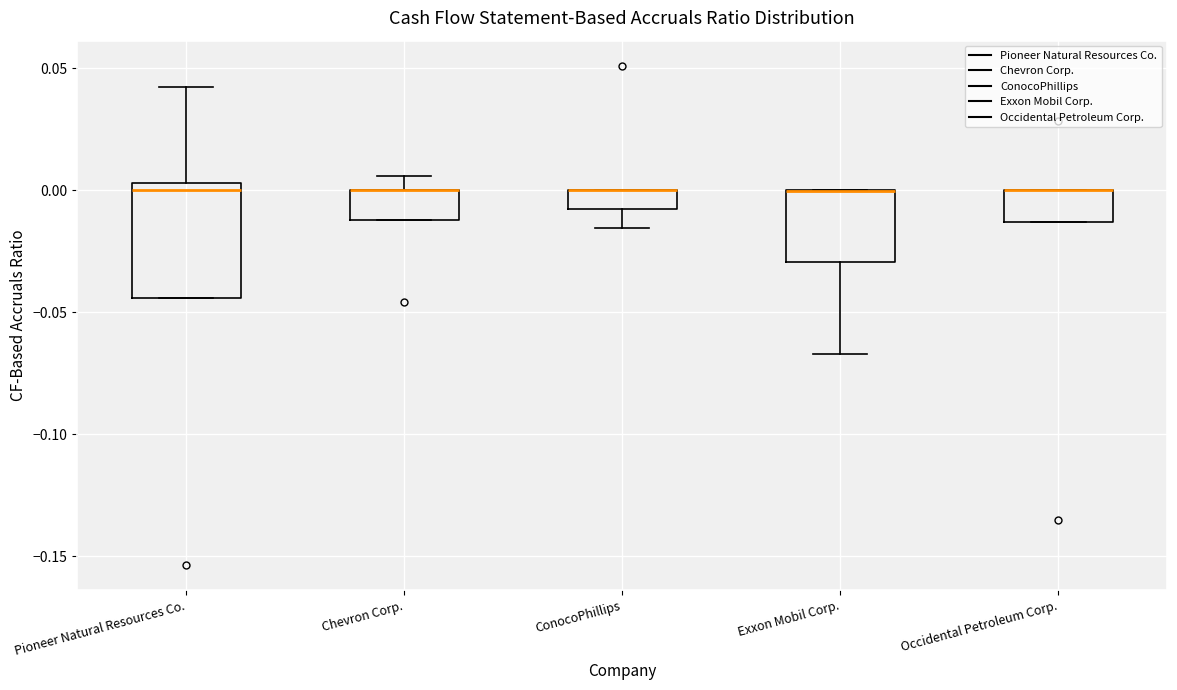

Reading left to right, transcribe this box plot: for each box, give where its median line is, the range the box spans, and where its two whiskers end, as read against the y-axis. The values are not printed on the chart, so give them approximately, as read against the axis.

Pioneer Natural Resources Co.: median 0.000, box -0.045 to 0.005, whiskers -0.045 to 0.040
Chevron Corp.: median 0.000 (drawn on the box's upper edge), box -0.010 to 0.000, whiskers -0.010 to 0.005
ConocoPhillips: median 0.000 (drawn on the box's upper edge), box -0.010 to 0.000, whiskers -0.015 to 0.000
Exxon Mobil Corp.: median 0.000 (drawn on the box's upper edge), box -0.030 to 0.000, whiskers -0.065 to 0.000
Occidental Petroleum Corp.: median 0.000 (drawn on the box's upper edge), box -0.015 to 0.000, whiskers -0.015 to 0.000